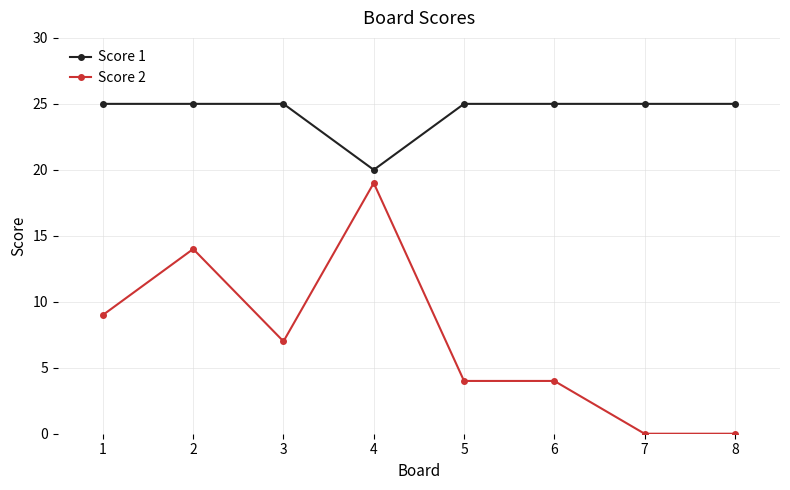

True or false: Score 2 and Score 1 intersect in this chart.

False